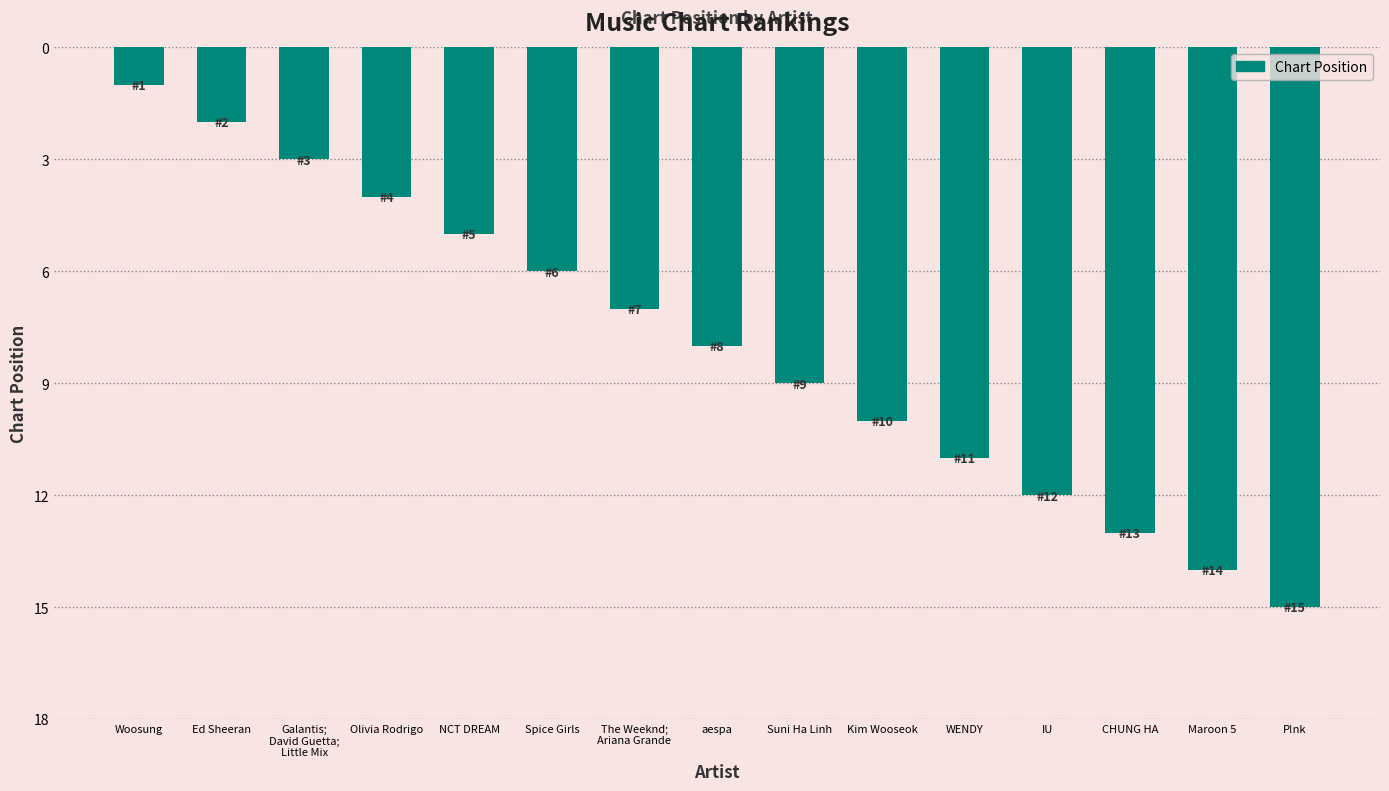

What is the sum of all values?

120